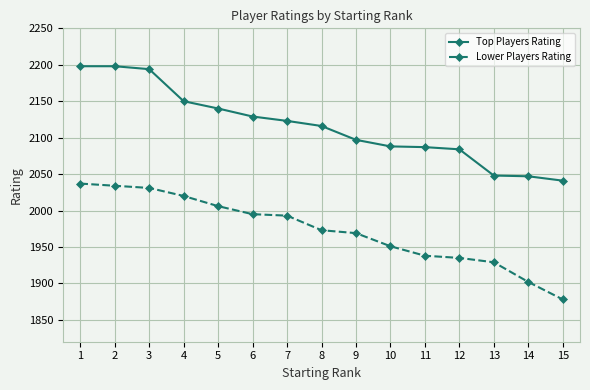

What is the maximum value for Lower Players Rating?

2037